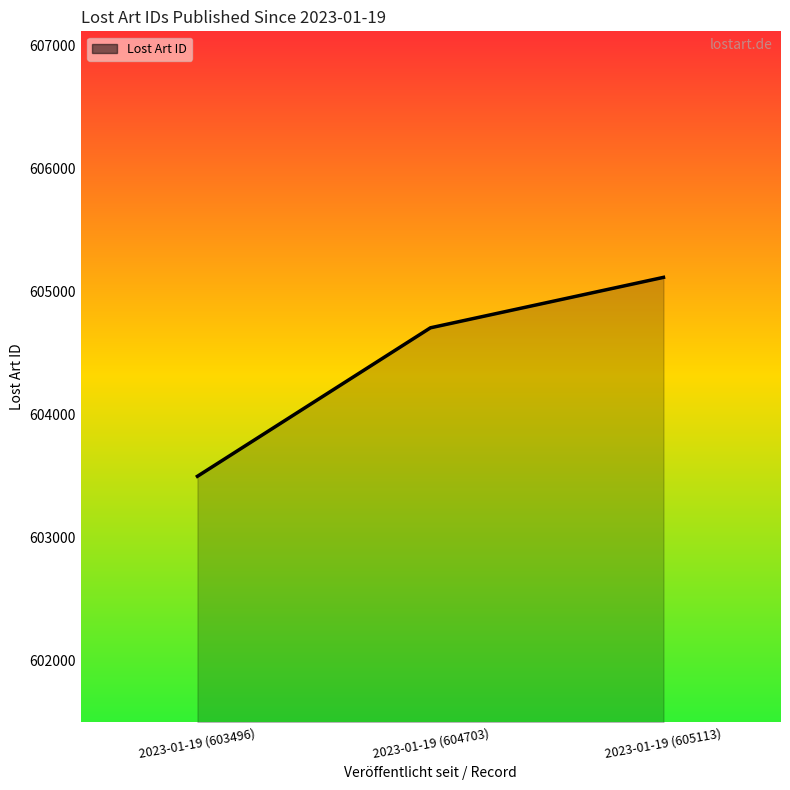

What is the difference between the values at 2023-01-19 (603496) and 2023-01-19 (605113)?

1617